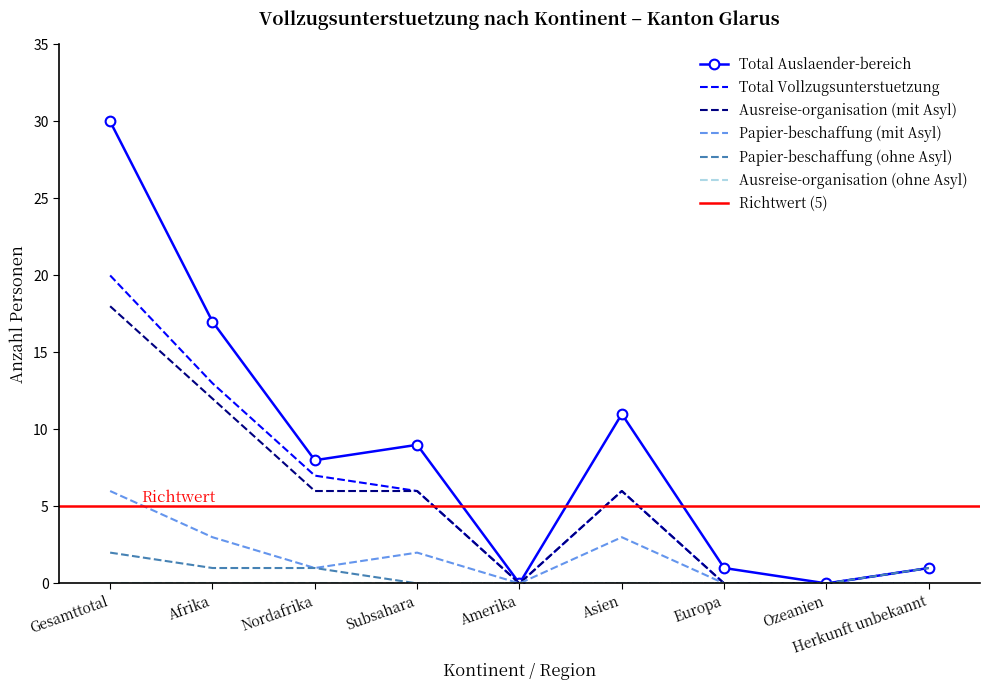

How many values in Papier-beschaffung (ohne Asyl) are above zero?

4